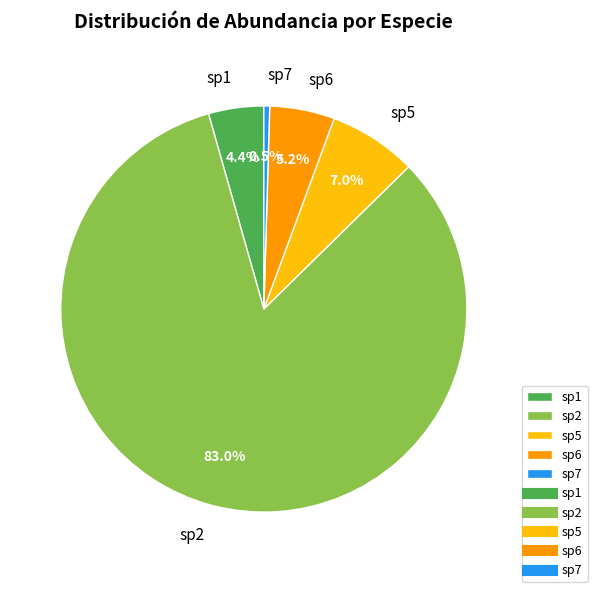

True or false: sp6 accounts for 5% of the total.

True